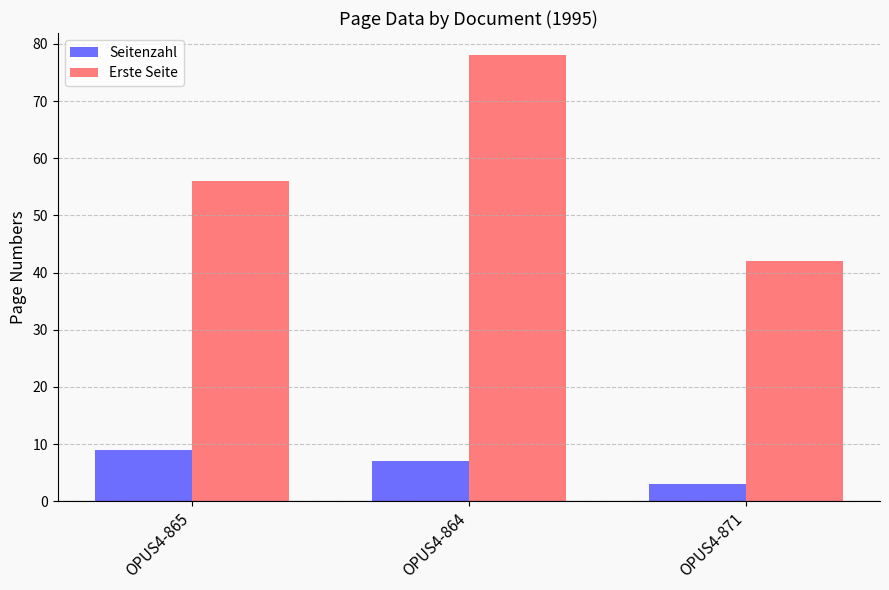

What is the label of the 3rd bar from the right?

OPUS4-865